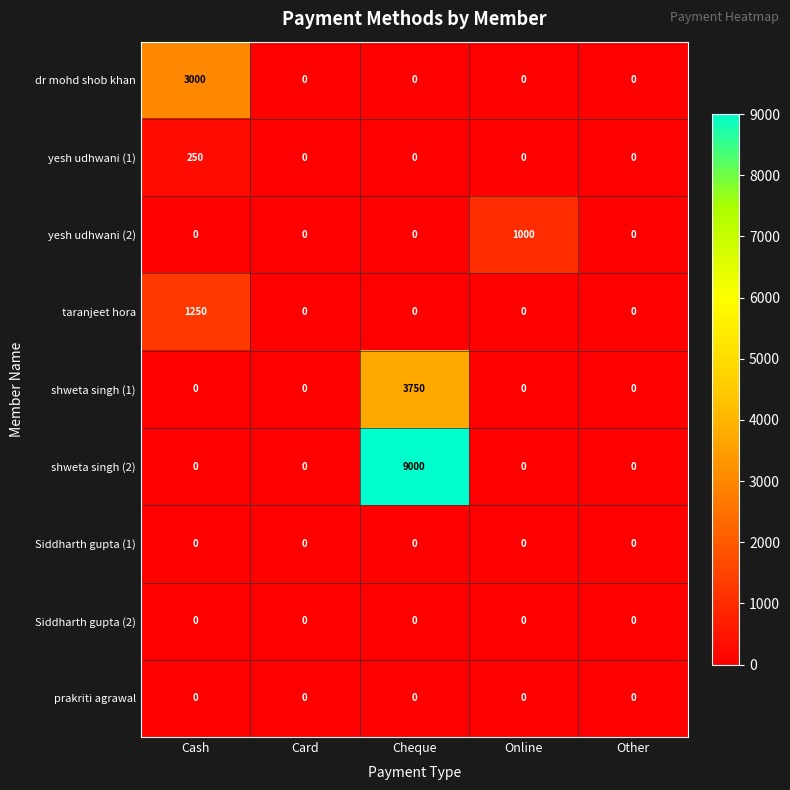

Which series has the largest range (max minus min)?

shweta singh (2)